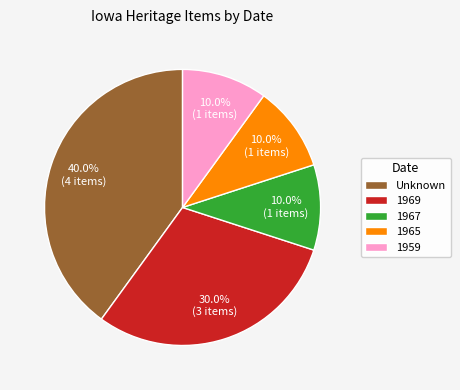

Which has a higher value, 1967 or 1969?

1969